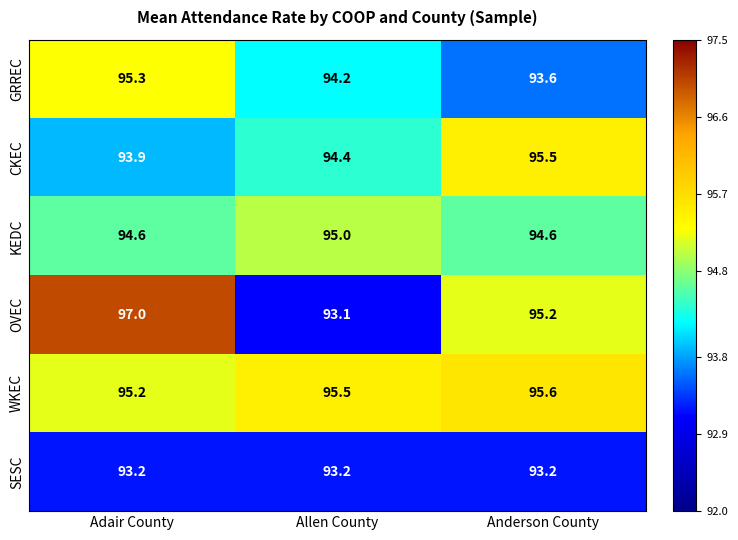

The value of WKEC at Adair County is 34.0. True or false?

False